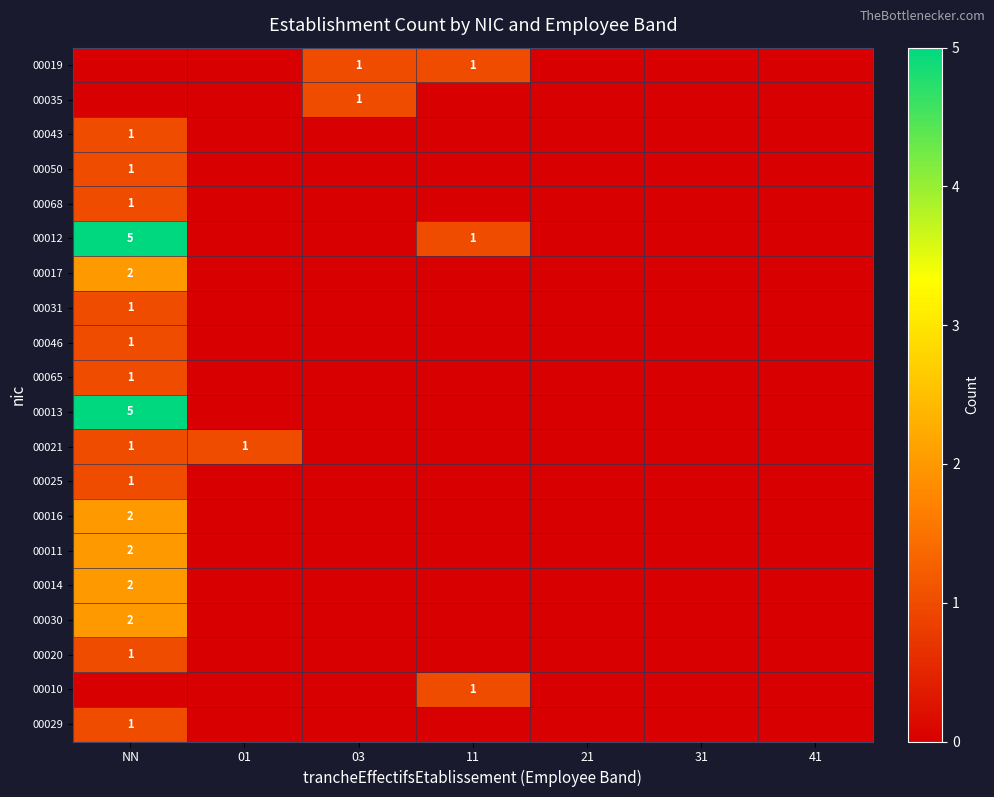

The 00029 series shows 1 at NN. True or false?

True